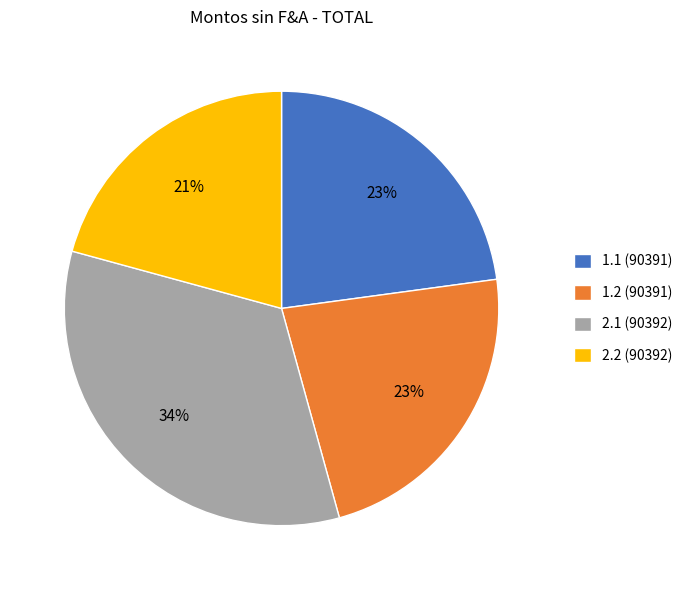

Is there any slice that represents more than half of the pie?

No